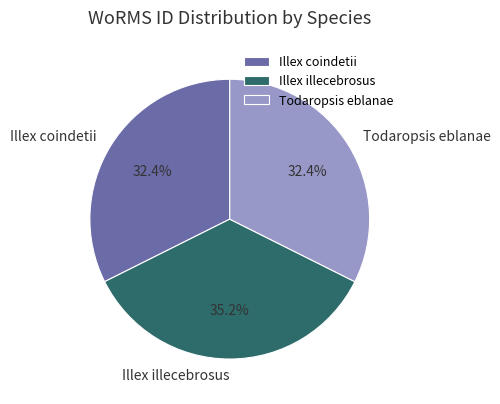

What is the total percentage of Illex coindetii and Illex illecebrosus?

67.6%